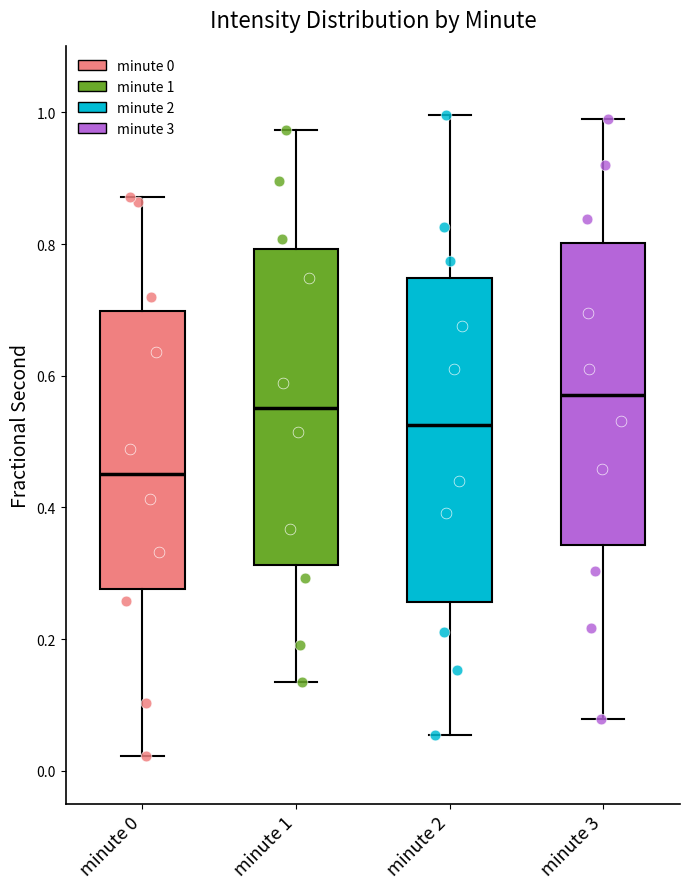

Reading left to right, transcribe this box plot: for each box, give where its median line is, the range the box spans, and where its two whiskers end, as read against the y-axis. The values are not printed on the chart, so give them approximately, as read against the axis.

minute 0: median 0.46, box 0.28 to 0.70, whiskers 0.02 to 0.88
minute 1: median 0.56, box 0.32 to 0.80, whiskers 0.14 to 0.98
minute 2: median 0.52, box 0.26 to 0.74, whiskers 0.06 to 1.00
minute 3: median 0.58, box 0.34 to 0.80, whiskers 0.08 to 1.00